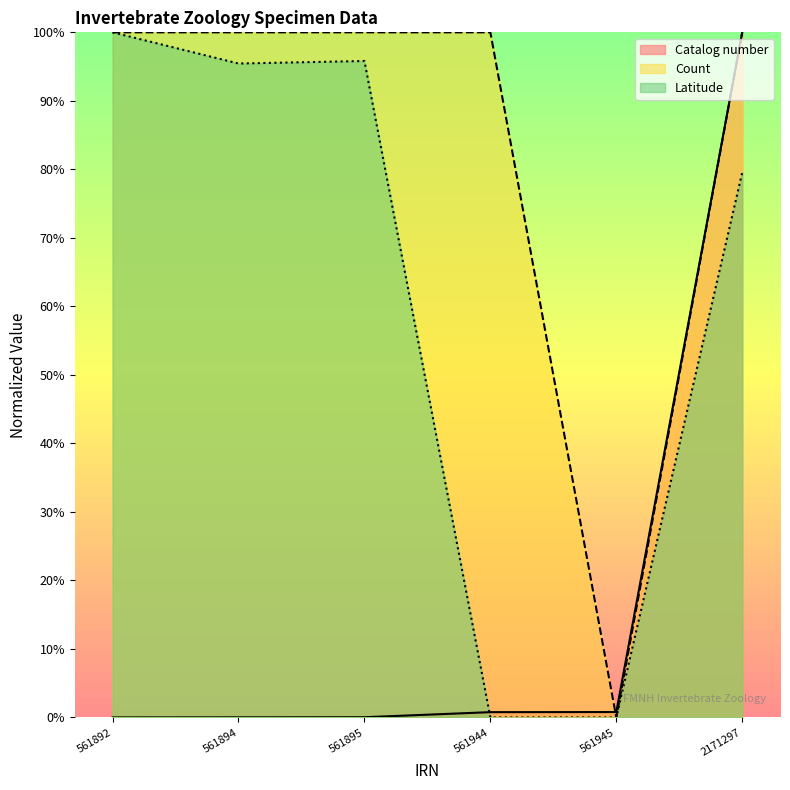

Rank the series by their average value, from highest to lowest.

Count, Latitude, Catalog number